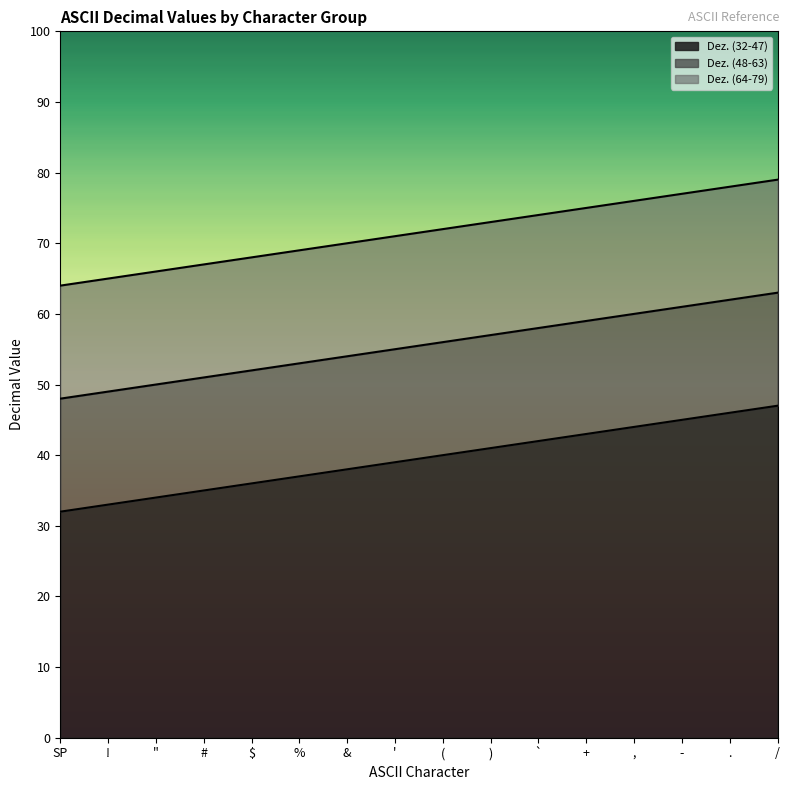

Which series has the widest spread of values?

Dez. (32-47)